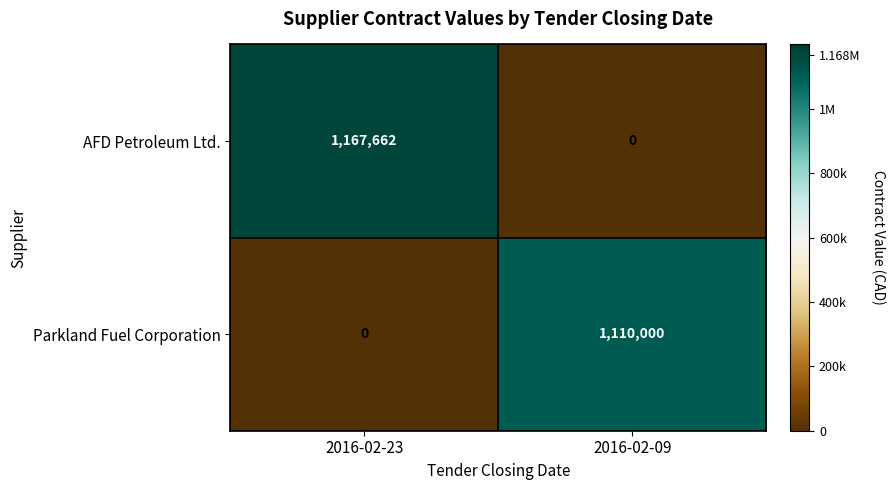

Rank the series by their average value, from highest to lowest.

AFD Petroleum Ltd., Parkland Fuel Corporation